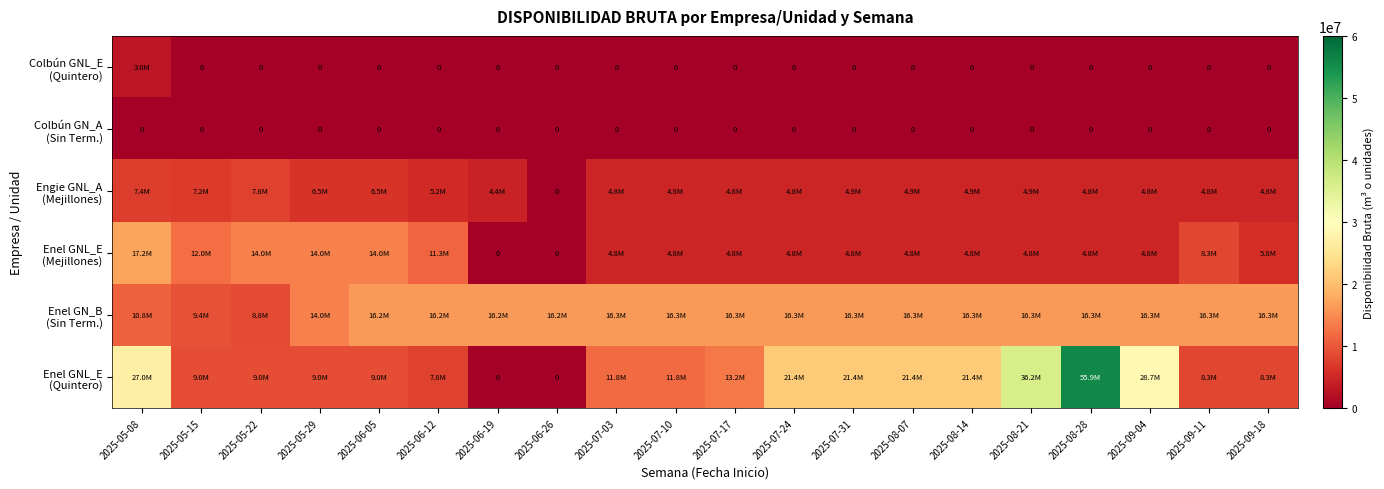

Which category has the highest value in the Enel GN_B (Sin Term.) series?

2025-07-03